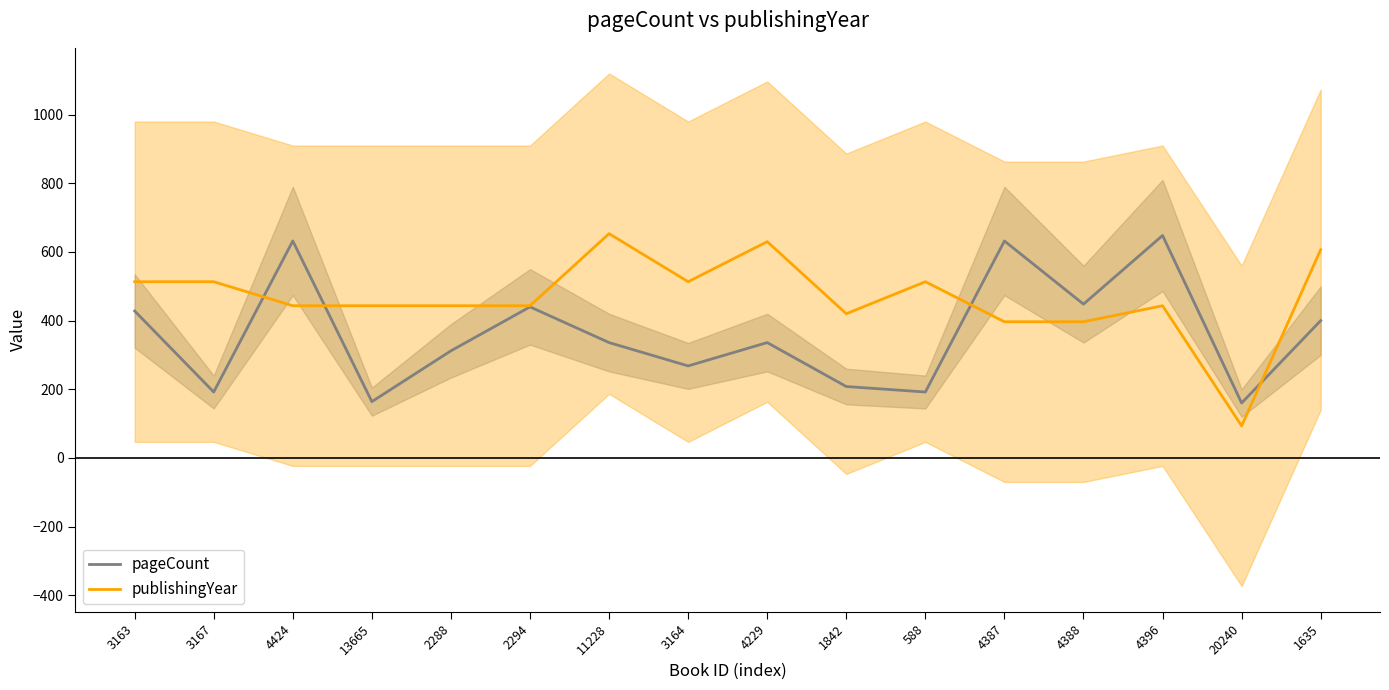

Reading right to left, extract all data points from this chart.

pageCount: 1635=400.0	20240=160.0	4396=648.0	4388=448.0	4387=632.0	588=192.0	1842=208.0	4229=336.0	3164=268.0	11228=336.0	2294=440.0	2288=312.0	13665=164.0	4424=632.0	3167=192.0	3163=428.0
publishingYear: 1635=606.7	20240=93.3	4396=443.3	4388=396.7	4387=396.7	588=513.3	1842=420.0	4229=630.0	3164=513.3	11228=653.3	2294=443.3	2288=443.3	13665=443.3	4424=443.3	3167=513.3	3163=513.3